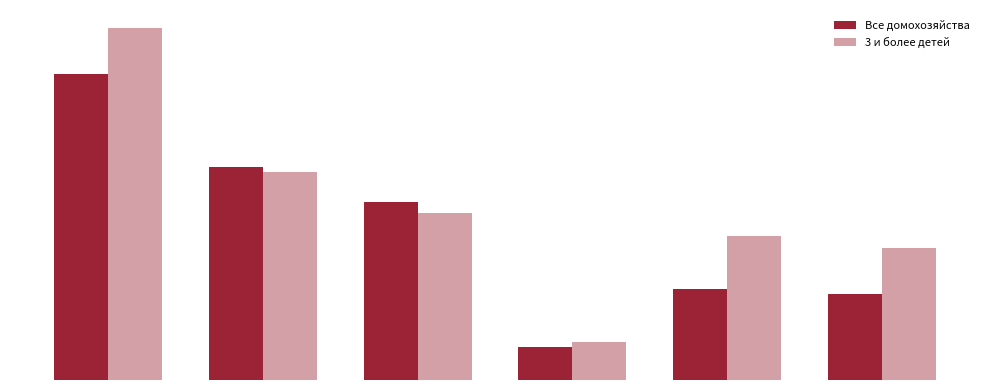

Are the bars horizontal?

No